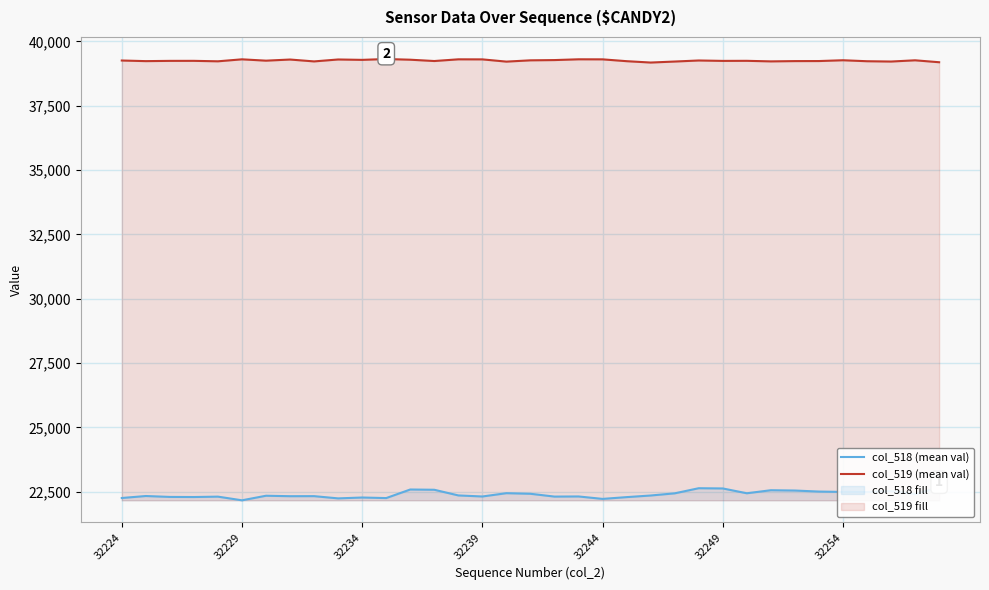

True or false: col_518 (mean val) and col_519 (mean val) cross at least once.

False